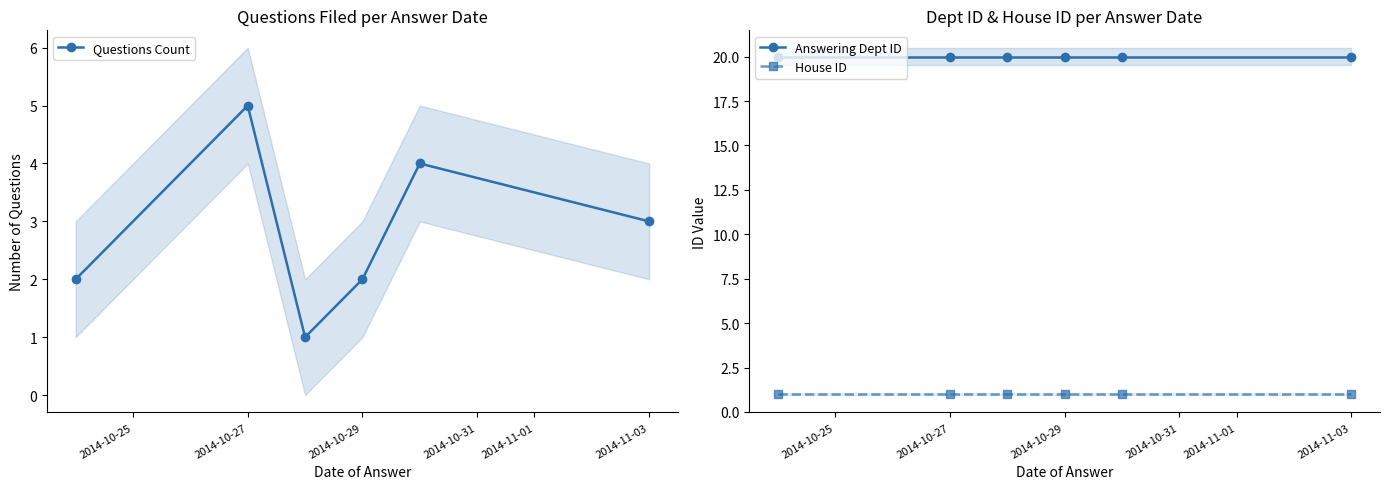

What is the value of the Questions Count point at the 2nd from the left?

5